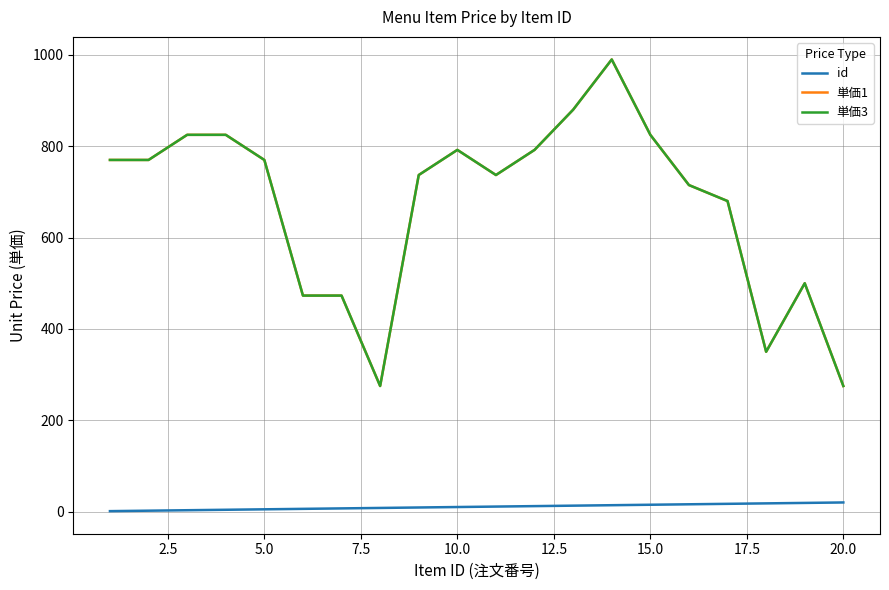

Does the chart display data point markers on the line(s)?

No